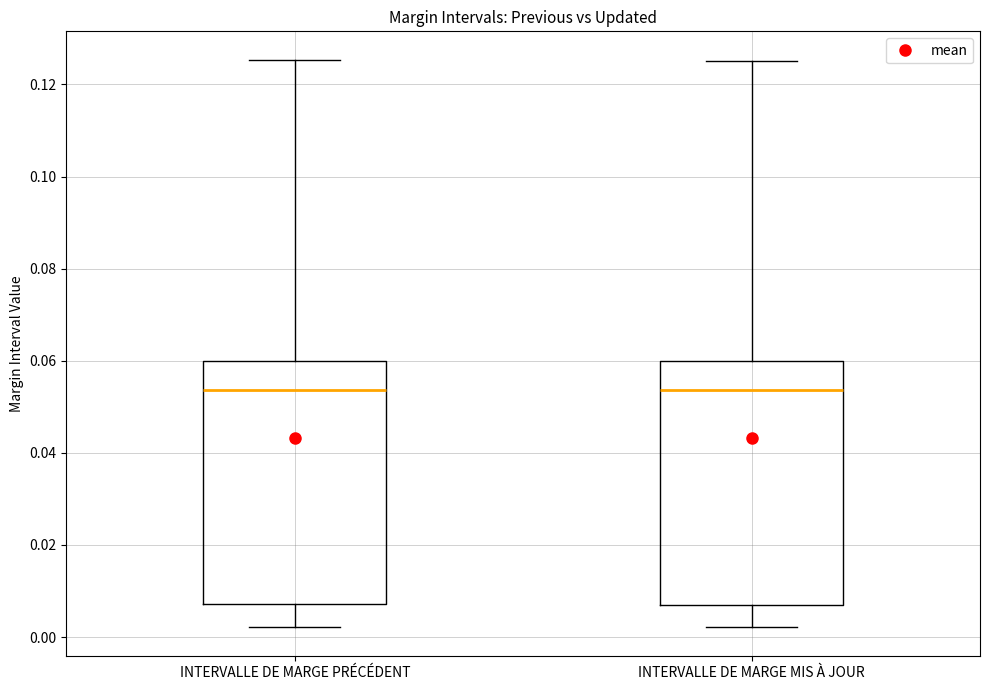

Reading left to right, transcribe this box plot: for each box, give where its median line is, the range the box spans, and where its two whiskers end, as read against the y-axis. The values are not printed on the chart, so give them approximately, as read against the axis.

INTERVALLE DE MARGE PRÉCÉDENT: median 0.054, box 0.008 to 0.060, whiskers 0.002 to 0.126
INTERVALLE DE MARGE MIS À JOUR: median 0.054, box 0.008 to 0.060, whiskers 0.002 to 0.124